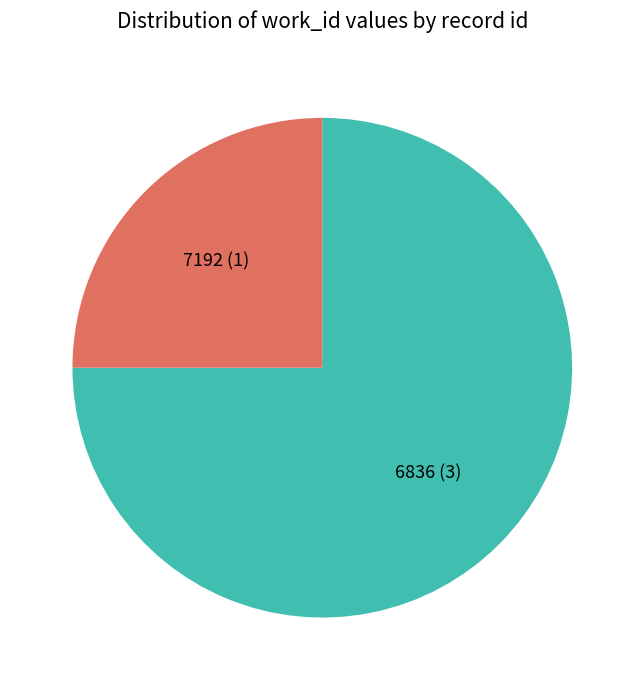

Is it true that 7192 (1) is 25% of the pie?

True